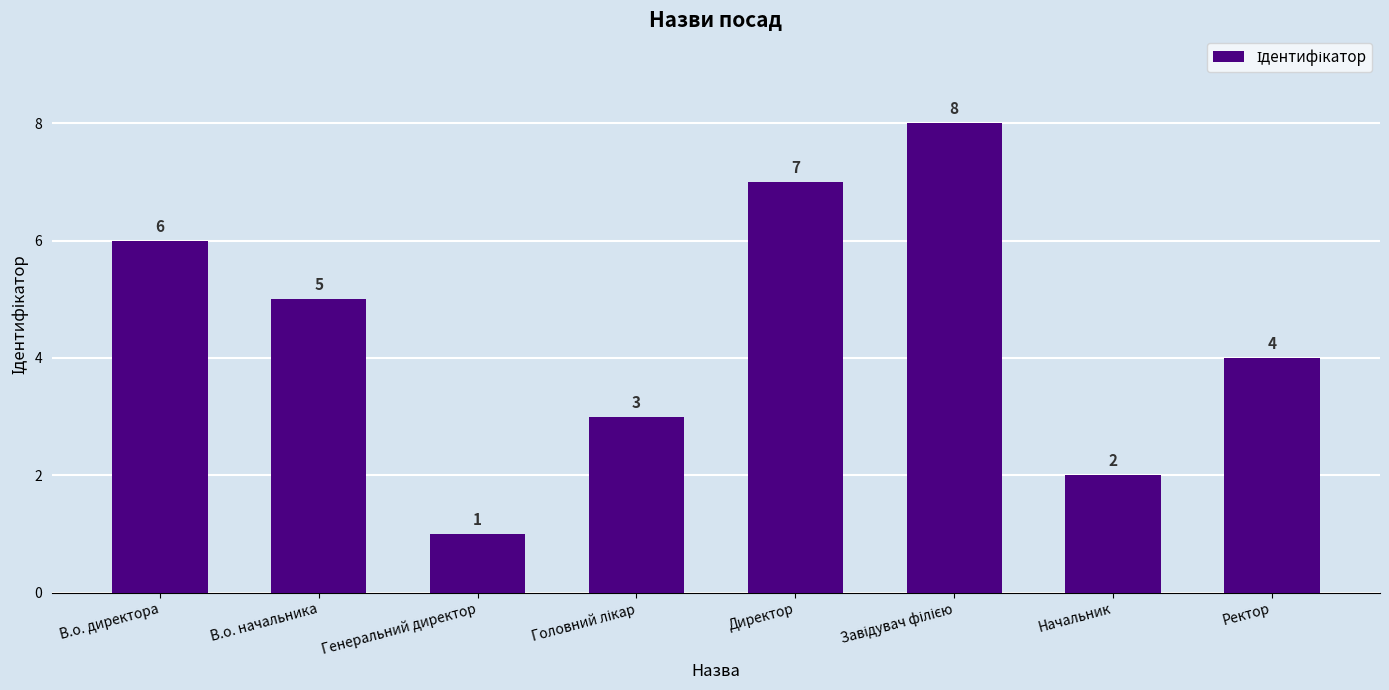

How many categories are shown in the chart?

8